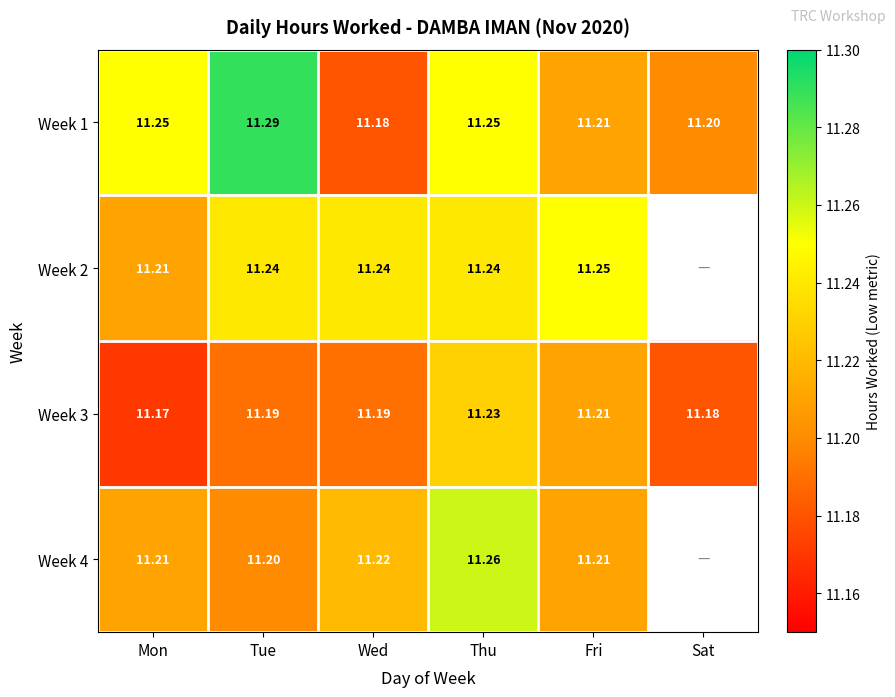

Is it true that Week 3 equals 15.2 at Thu?

False